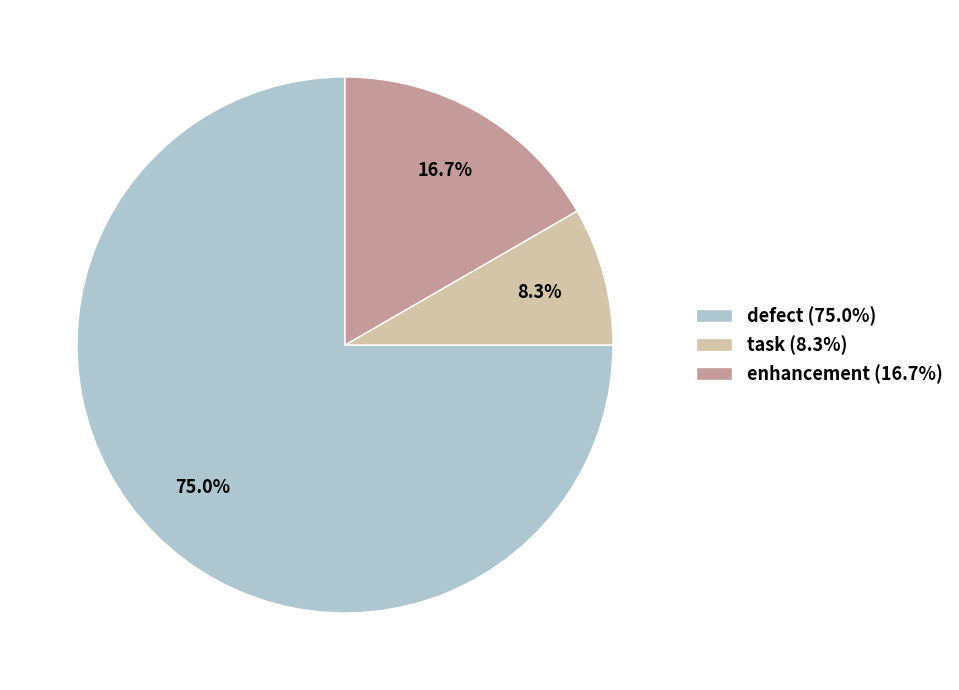

How many segments does this pie chart have?

3